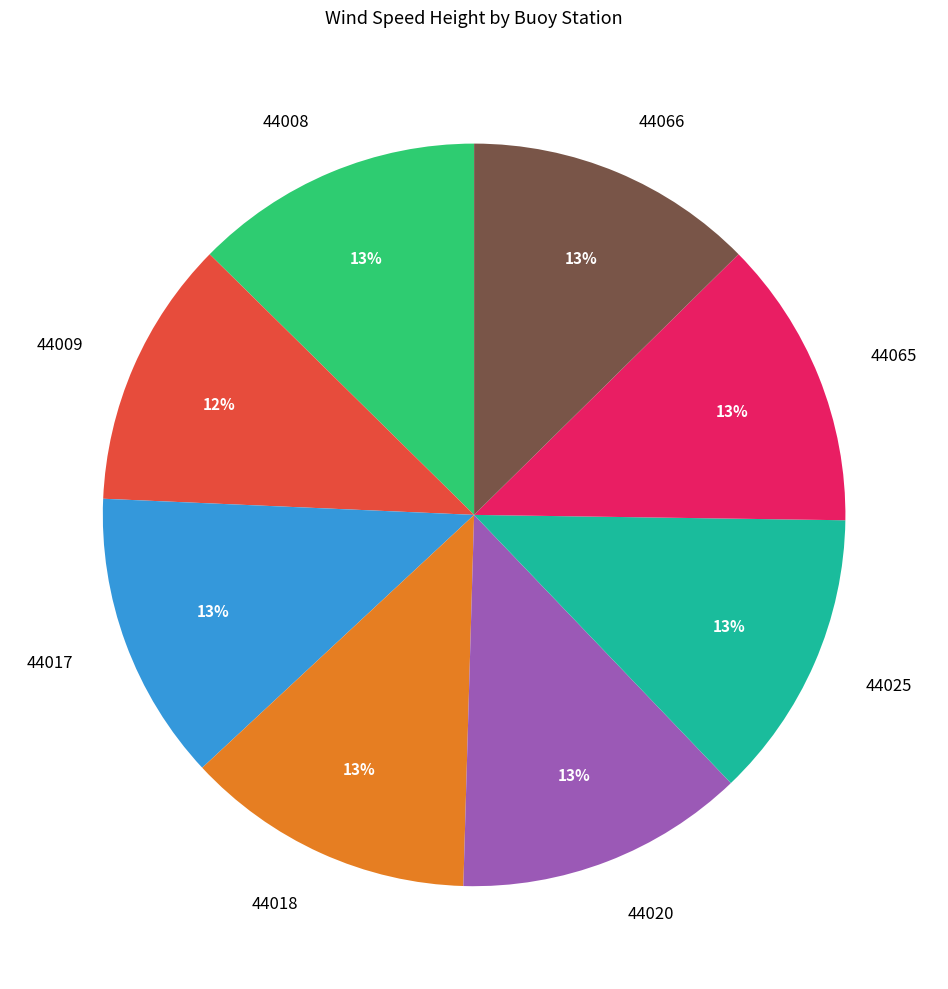

To the nearest percent, what percentage of the pie is 44009?

12%